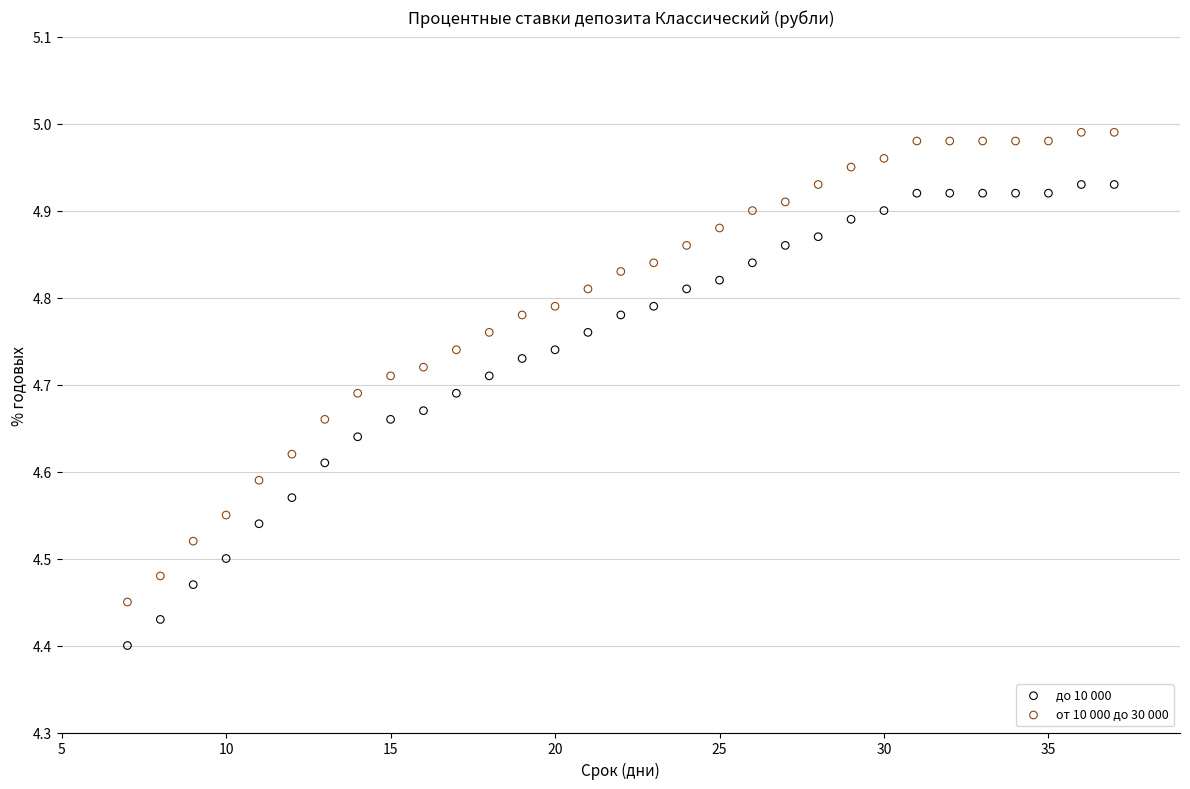

Which series has the largest Y range (max minus min)?

от 10 000 до 30 000